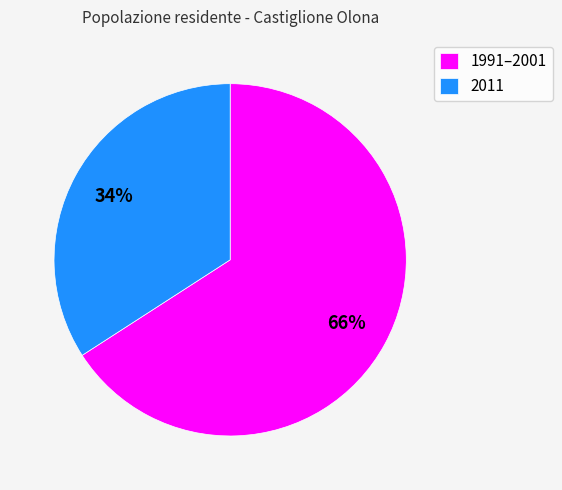

To the nearest percent, what is the average slice percentage?

50%